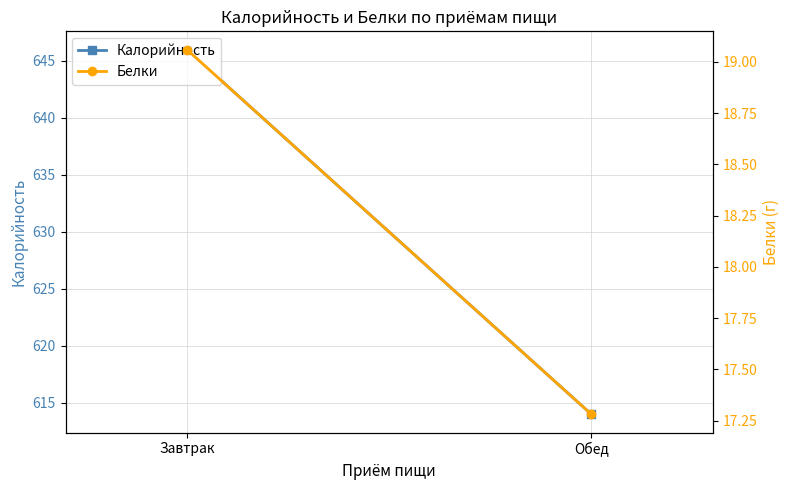

Reading left to right, list all the values displayed in this chart.

Калорийность: Завтрак=646.0	Обед=614.0
Белки: Завтрак=19.1	Обед=17.3